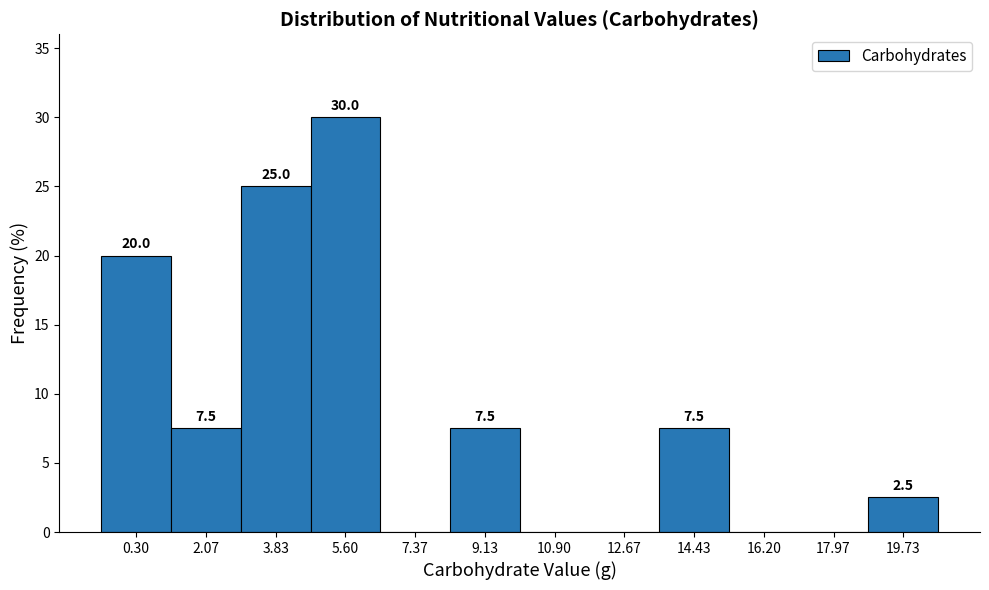

Reading left to right, extract all data points from this chart.

0.30=20.0	2.07=7.5	3.83=25.0	5.60=30.0	7.37=0.0	9.13=7.5	10.90=0.0	12.67=0.0	14.43=7.5	16.20=0.0	17.97=0.0	19.73=2.5